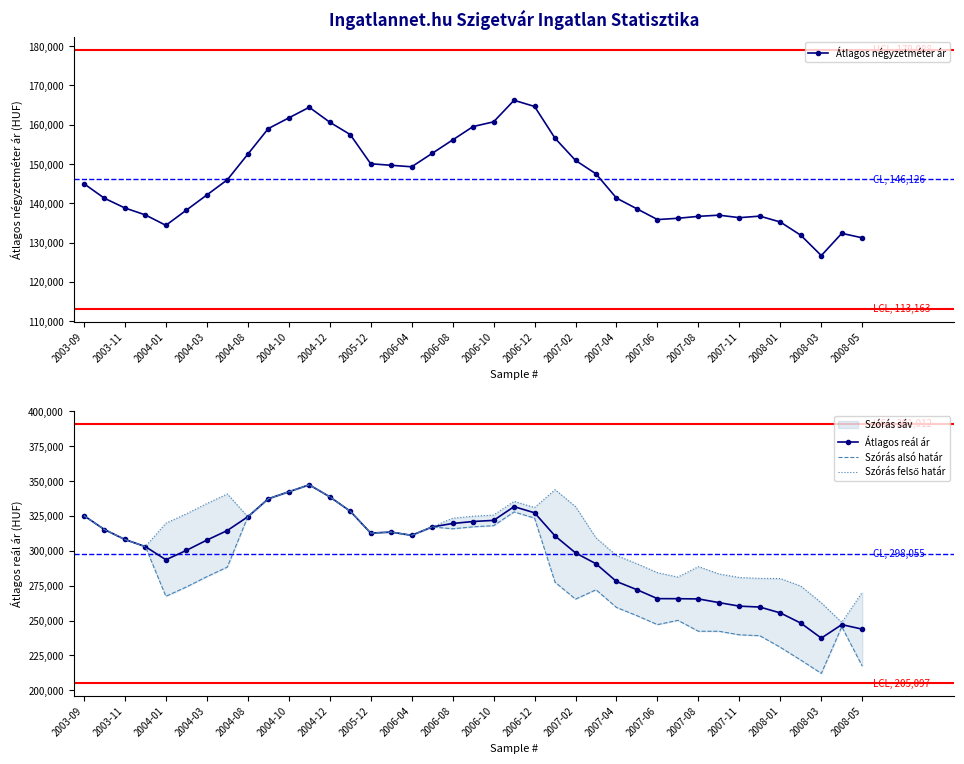

What is the difference between the maximum and minimum values in the Átlagos reál ár series?

110039